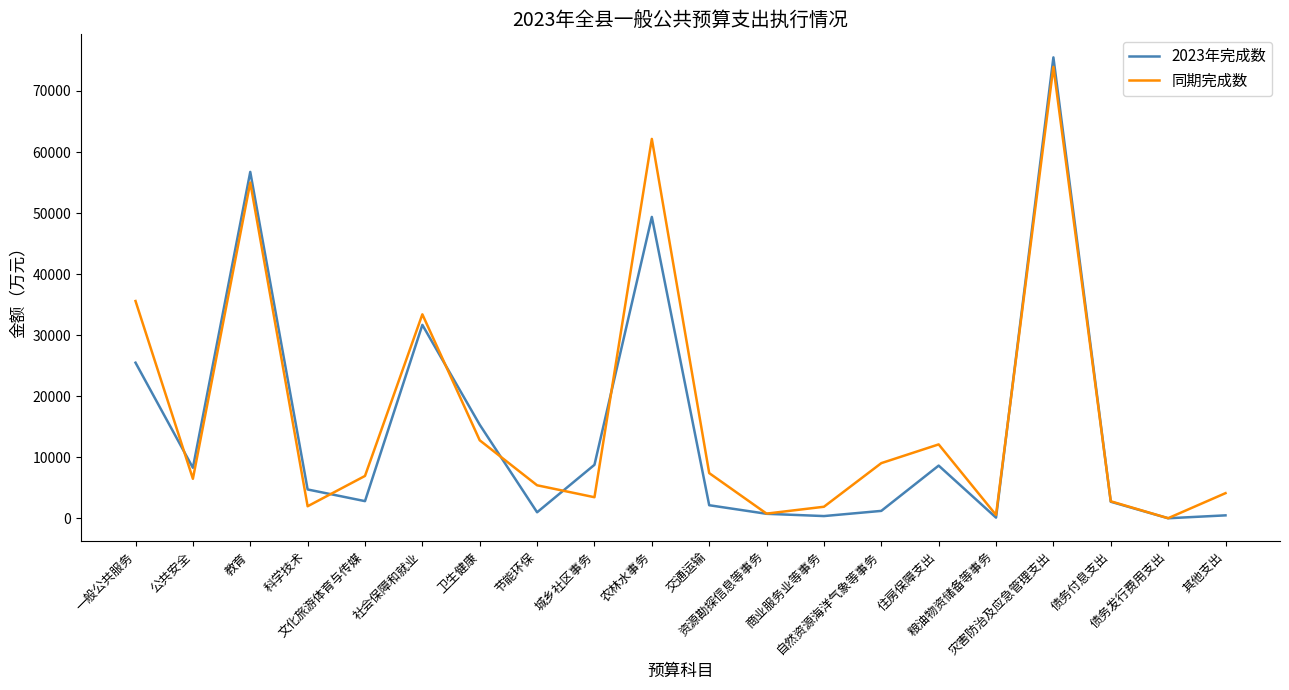

What is the difference between the highest and lowest values at 其他支出?

3637